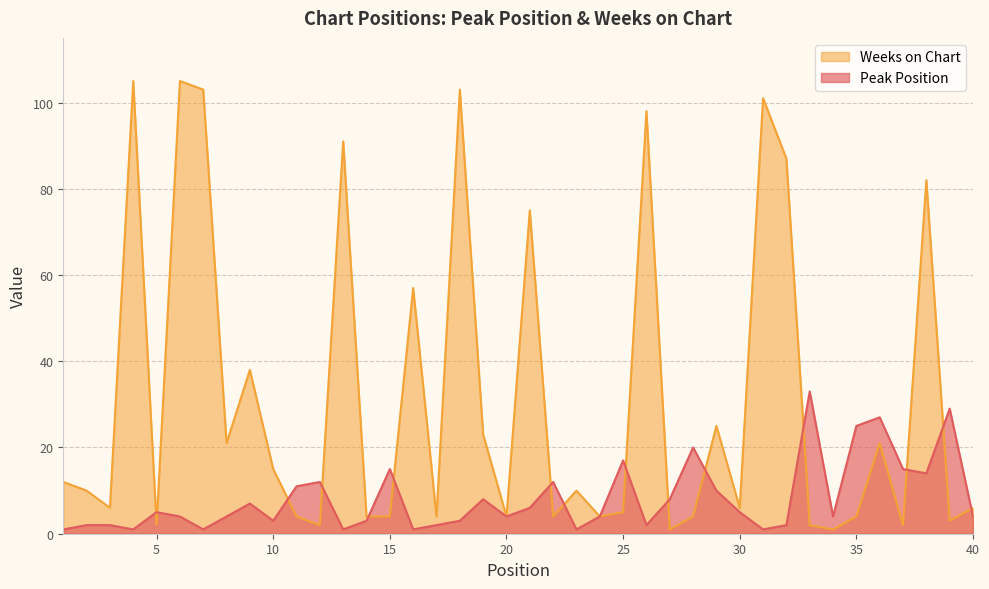

Rank the series by their average value, from highest to lowest.

Weeks on Chart, Peak Position